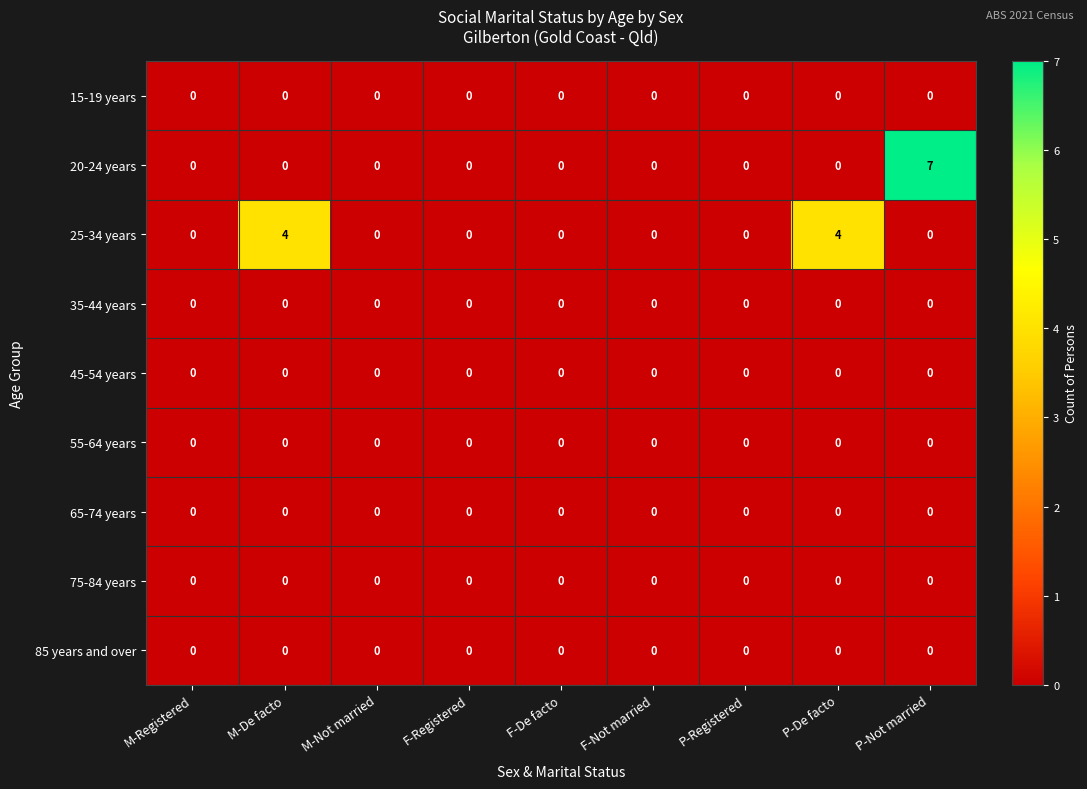

Which series has the widest spread of values?

20-24 years